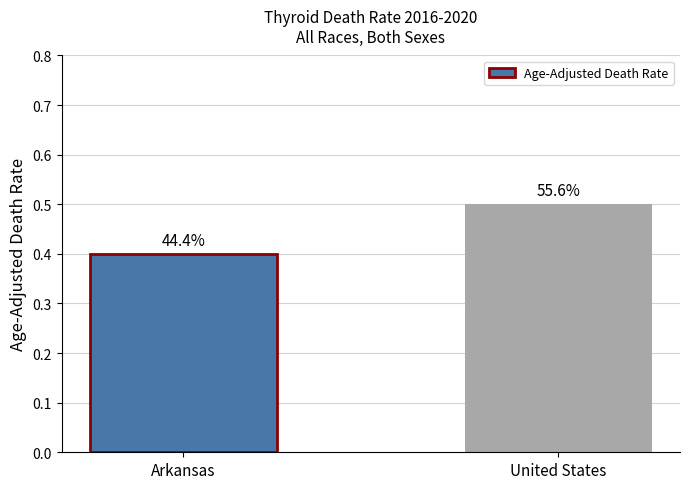

How many bars are there in total?

2